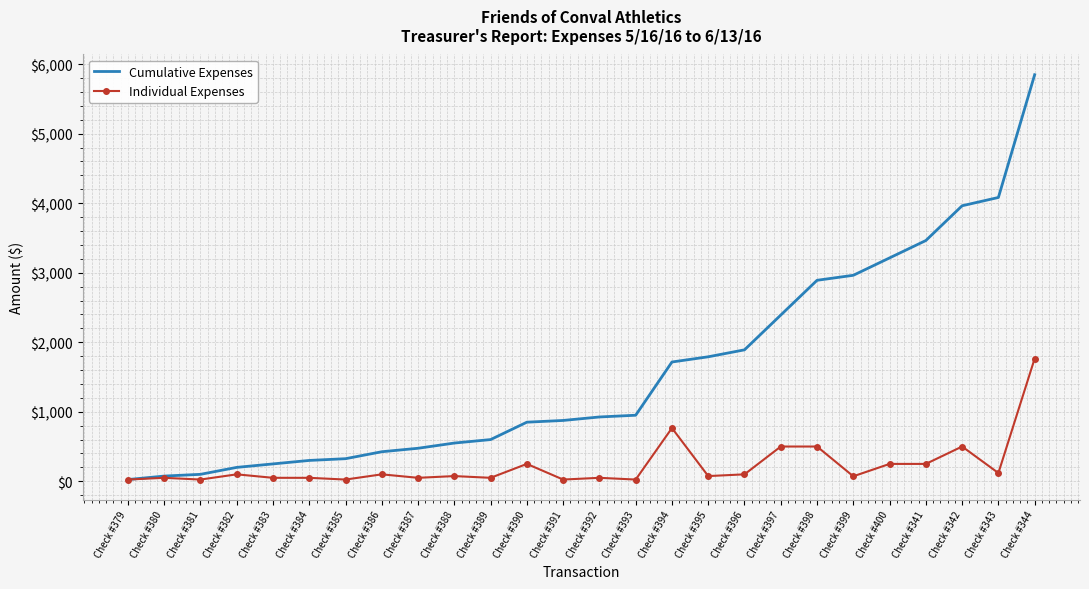

What is the difference between the highest and lowest values at Check #390?

600.0